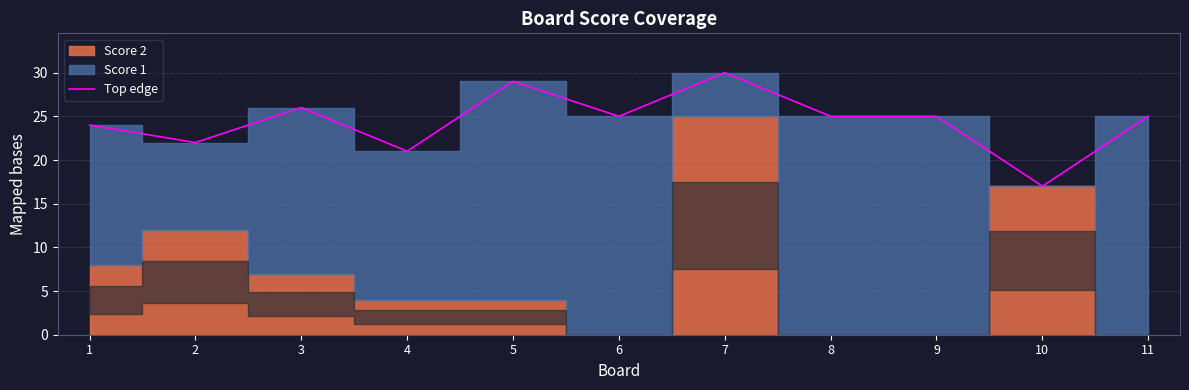

What is the sum of the values at 8 and 11?

50